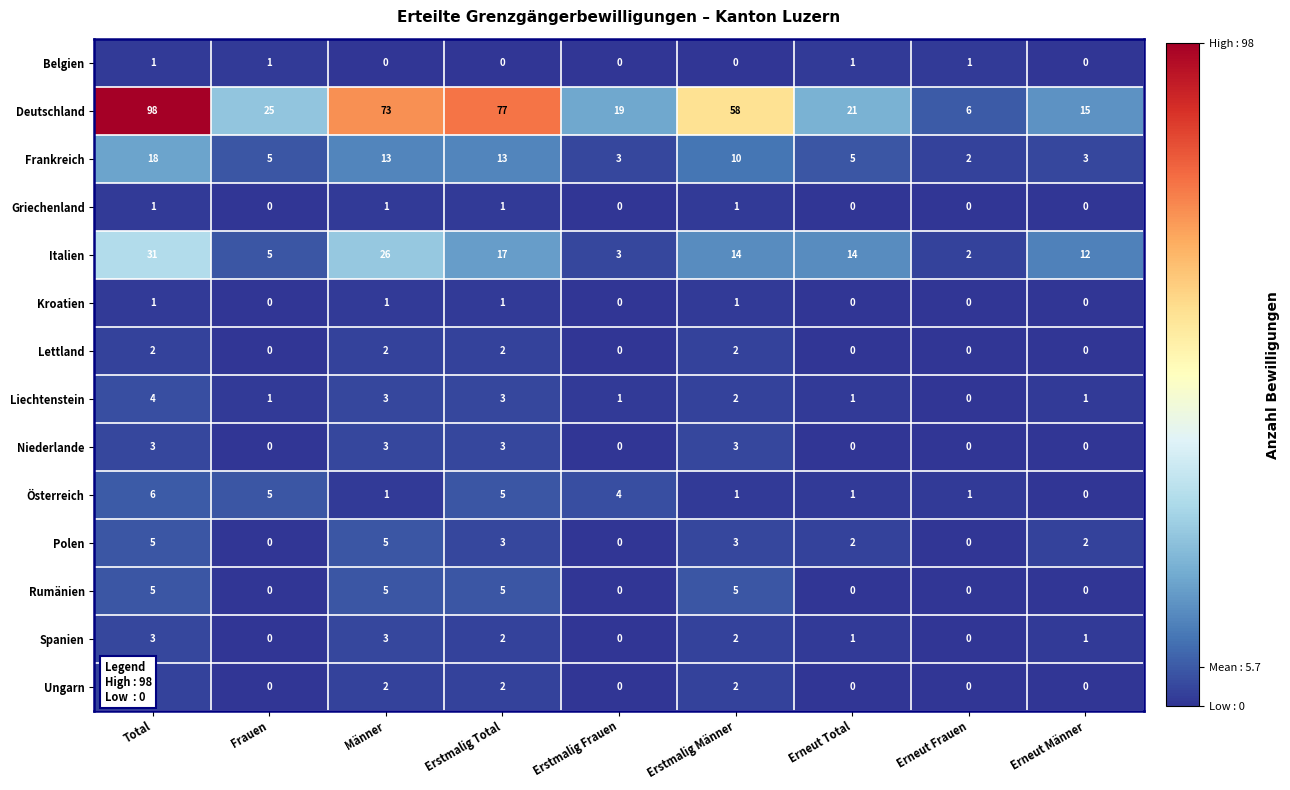

Which series has the largest total across all categories?

Deutschland